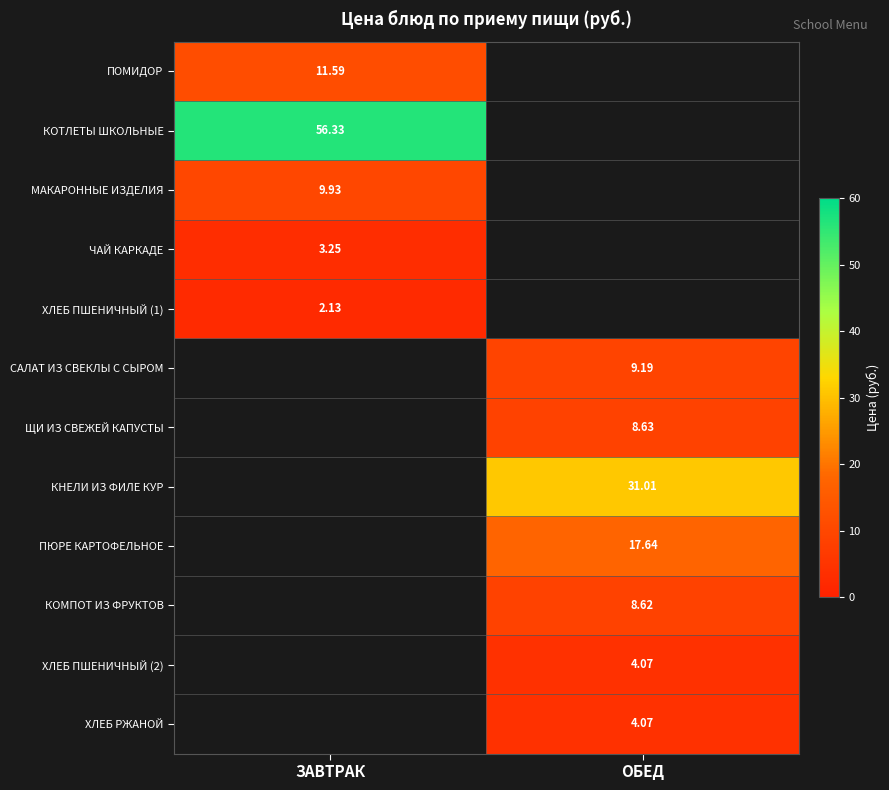

Which has a higher value, ОБЕД or ЗАВТРАК?

ЗАВТРАК